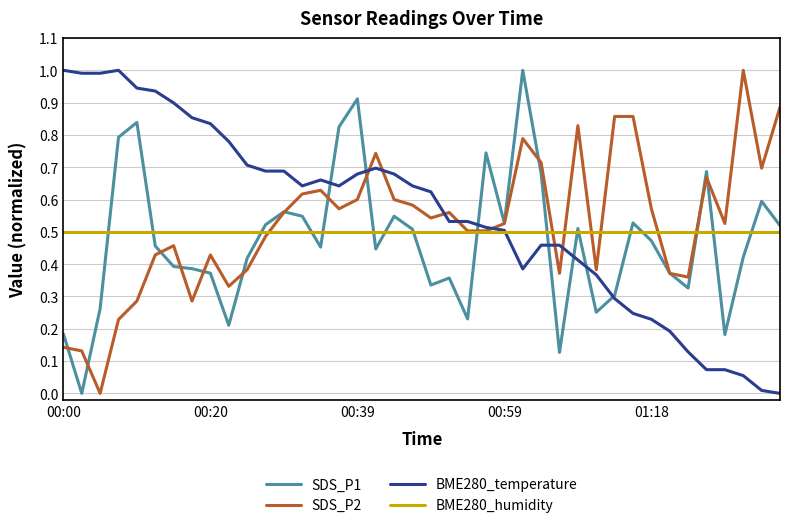

What is the highest value of the SDS_P2 series?

1.0